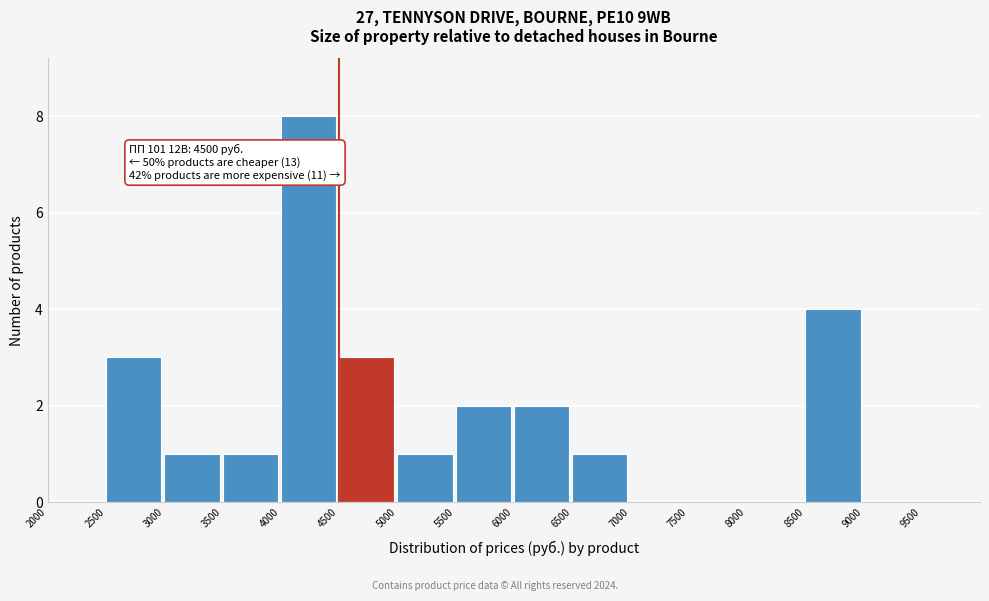

Over which range of the x-axis is the bar tallest?

4000 to 4500